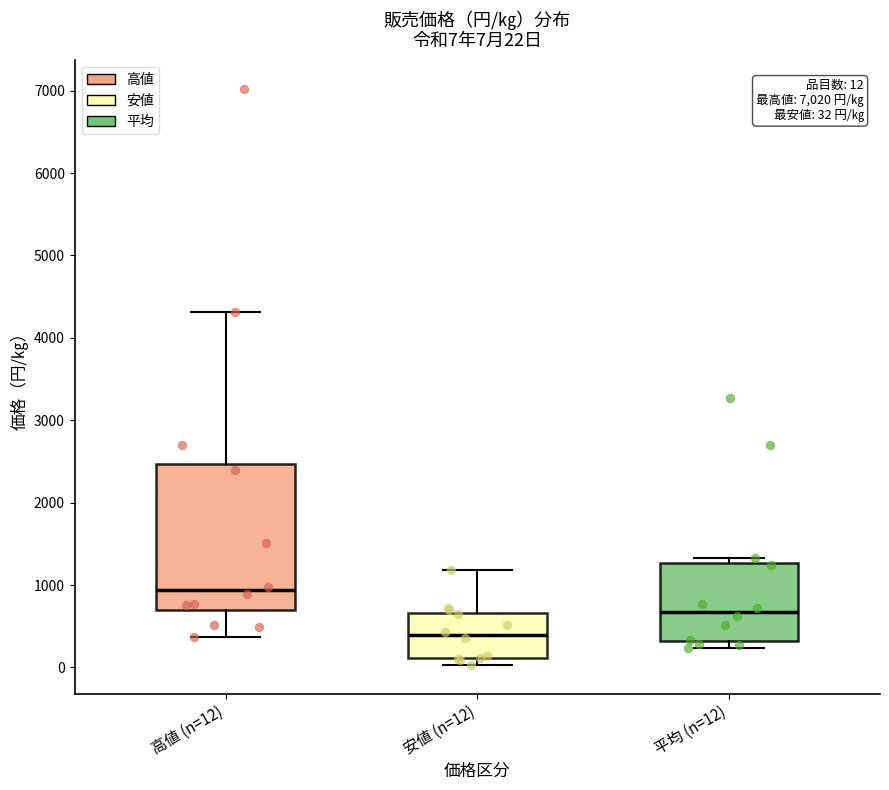

Which box's median line is the lowest?

安値 (n=12)